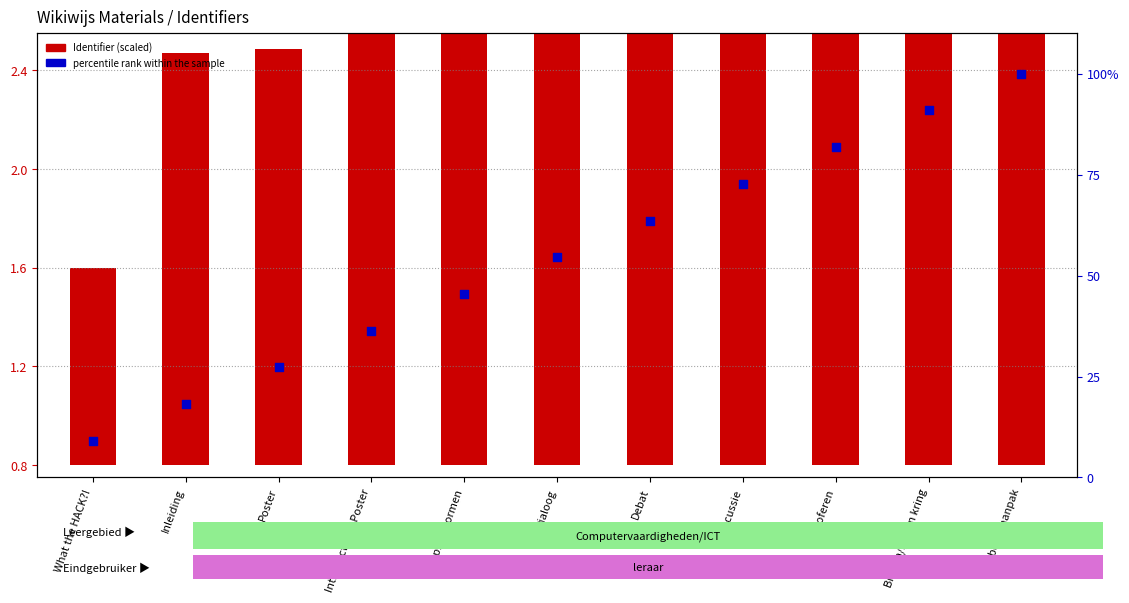

Which series has the largest total across all categories?

percentile rank within the sample